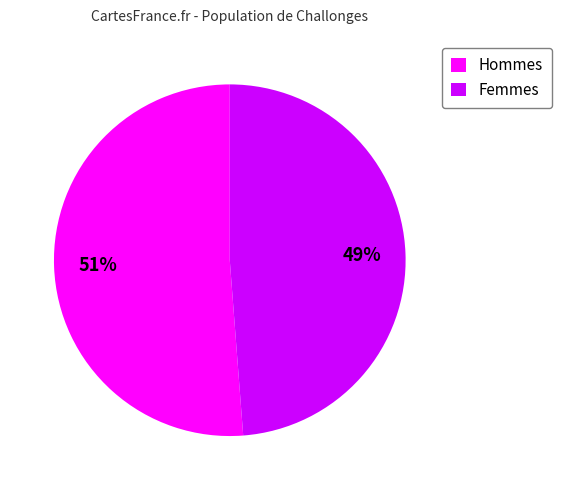

Approximately how many times larger is the value at Femmes compared to Hommes?

1.0